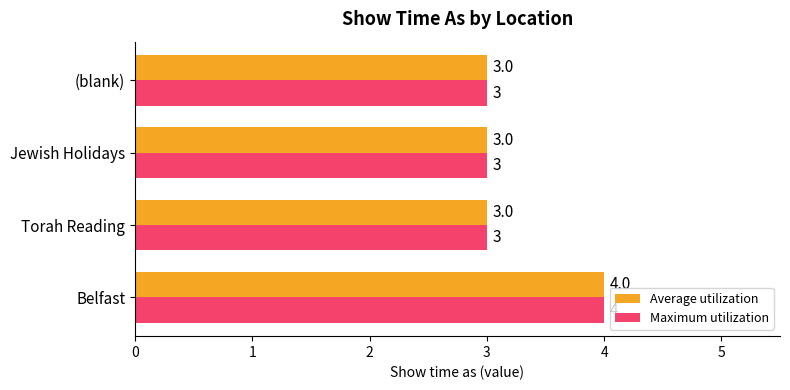

The value of Maximum utilization at Torah Reading is 5. True or false?

False